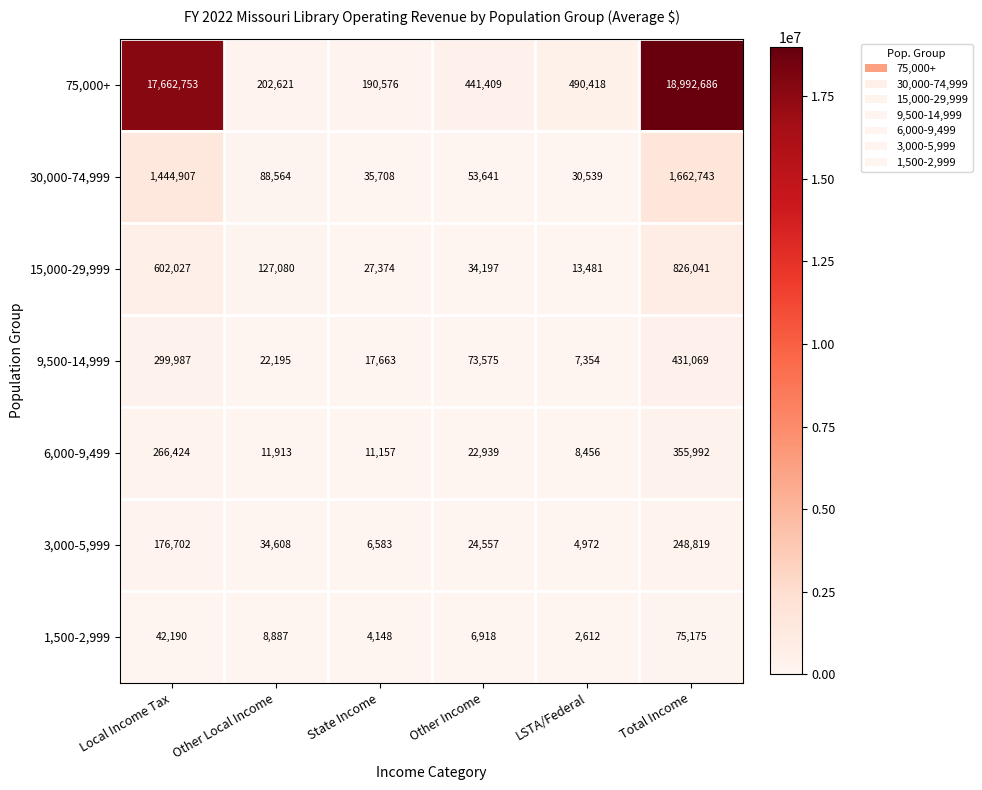

List the series in order of their peak value, lowest first.

1,500-2,999, 3,000-5,999, 6,000-9,499, 9,500-14,999, 15,000-29,999, 30,000-74,999, 75,000+